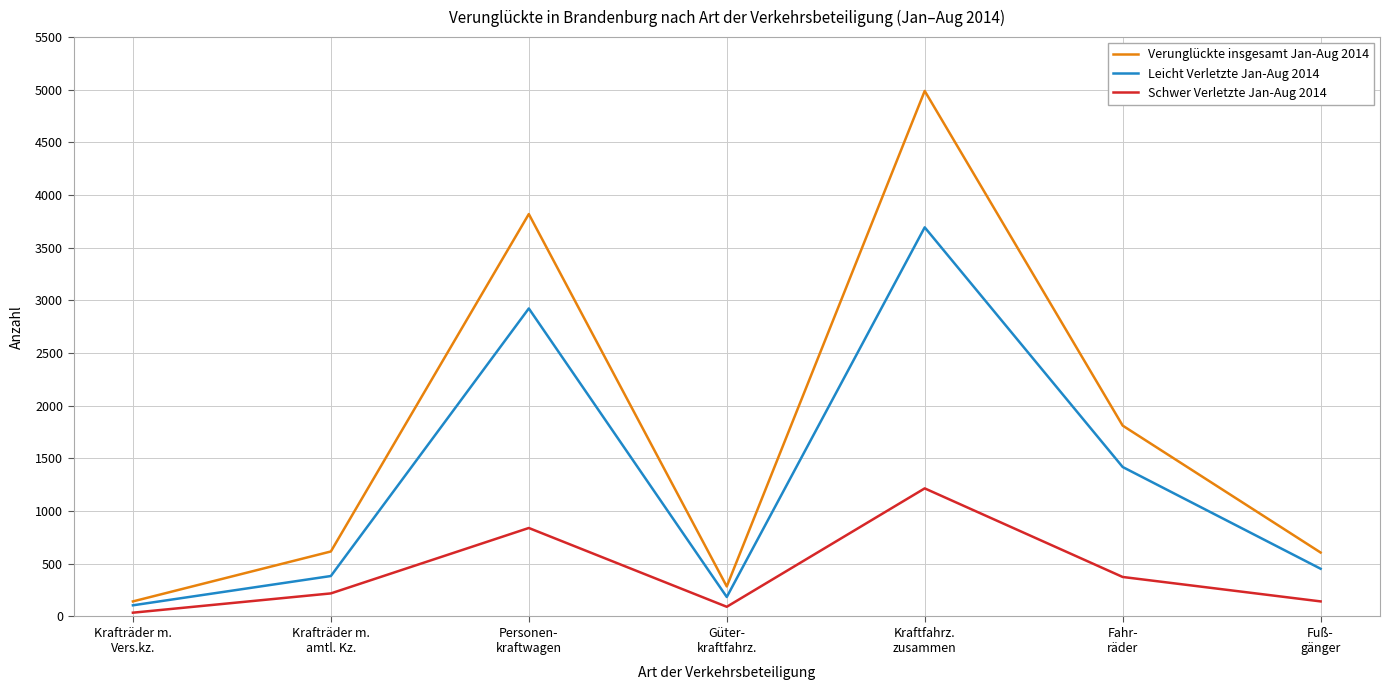

Which series has the largest total across all categories?

Verunglückte insgesamt Jan-Aug 2014